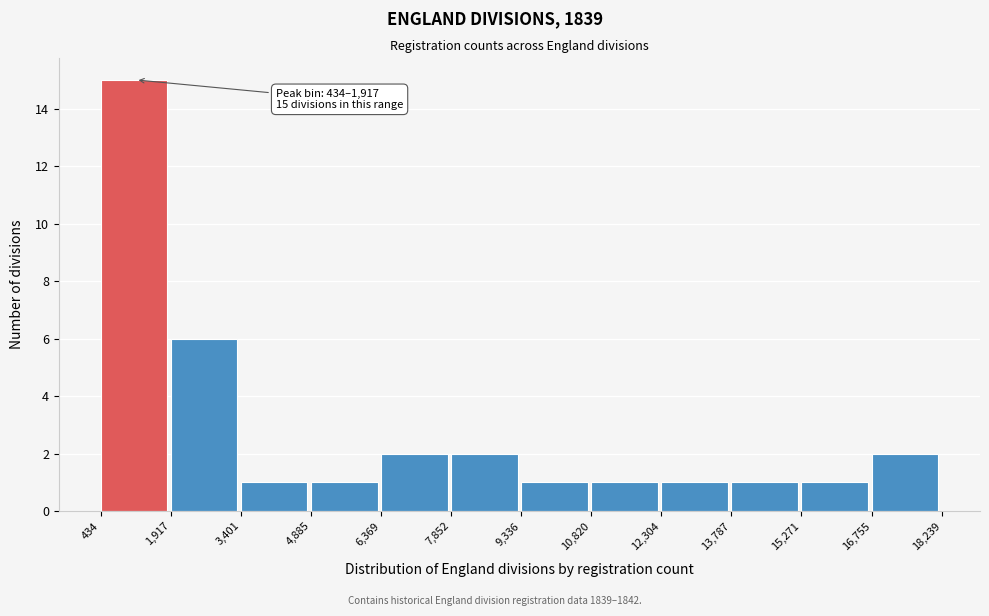

Over which range of the x-axis is the bar tallest?

434 to 1,917